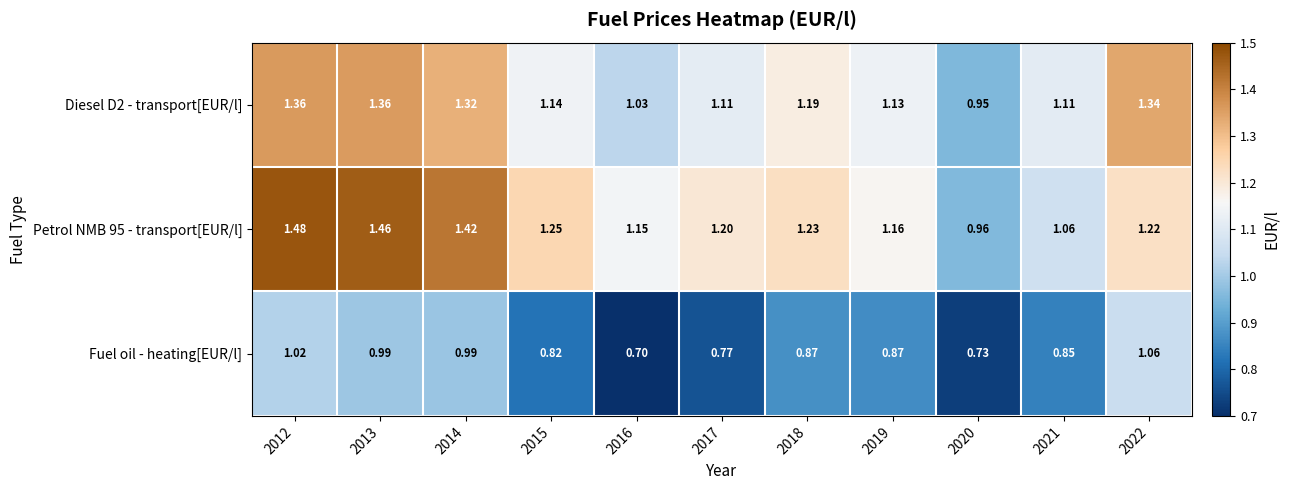

How many data points does each series have?

11